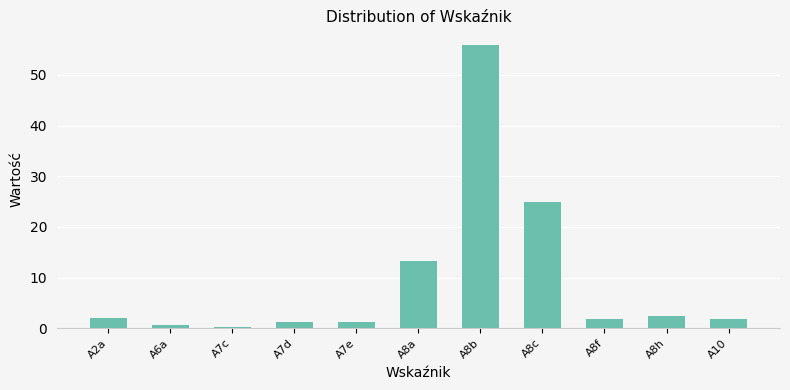

What is the label of the 10th bar from the left?

A8h